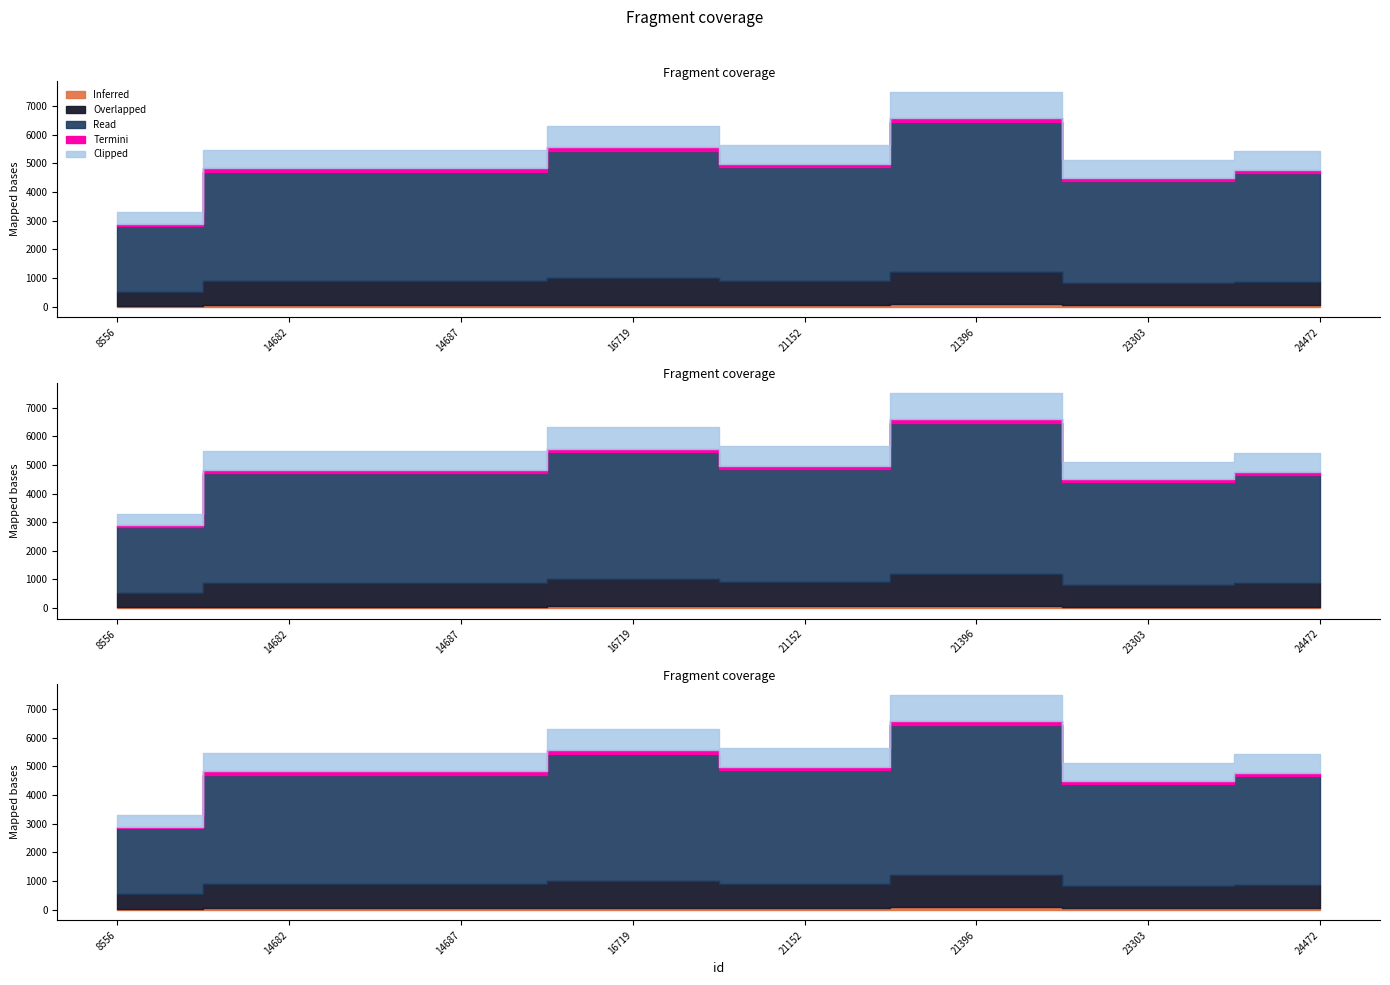

List the labels in order of value, largest first.

21396, 16719, 21152, 14682, 14687, 24472, 23303, 8556